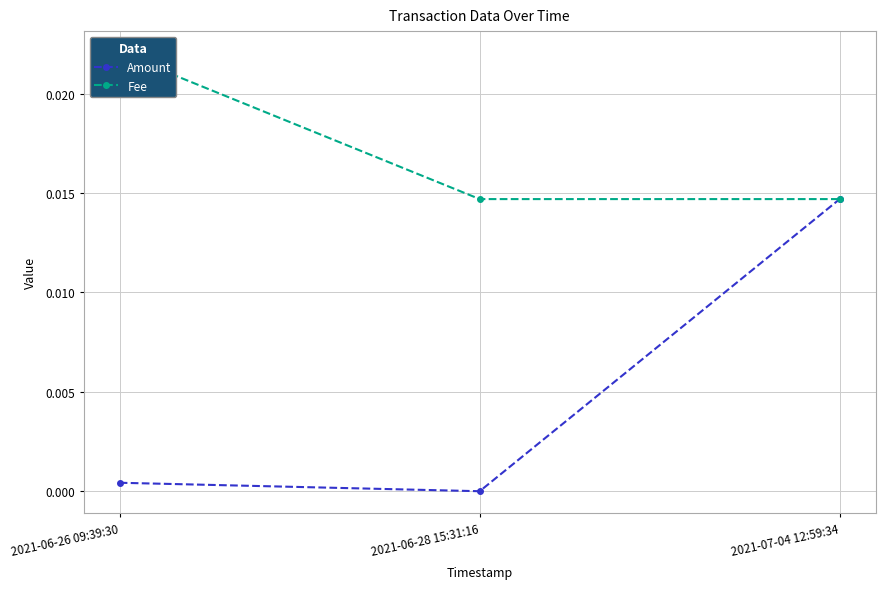

The Amount series shows 0.0 at 2021-07-04 12:59:34. True or false?

False